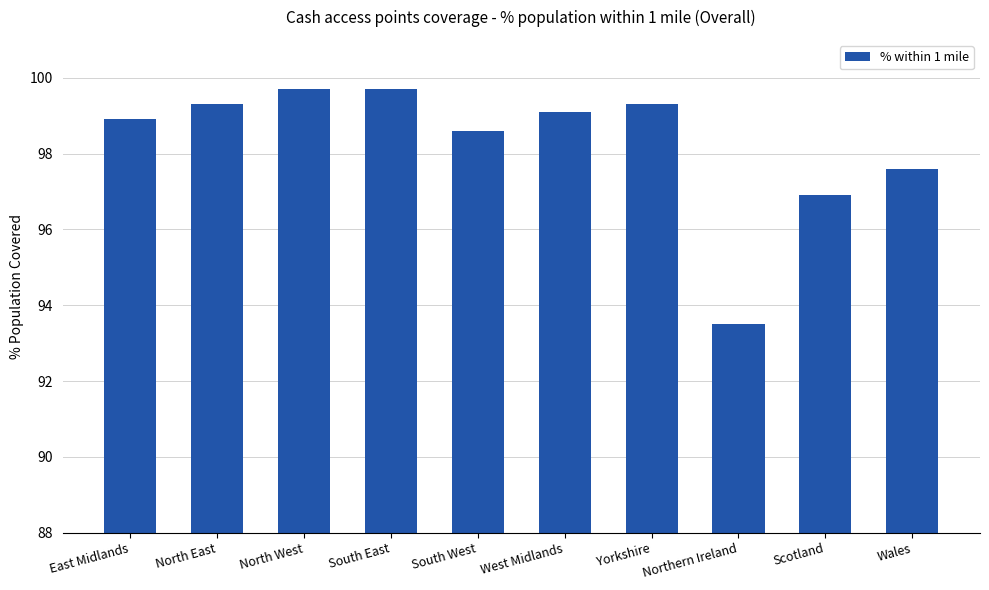

Approximately how many times larger is the value at Scotland compared to South West?

1.0